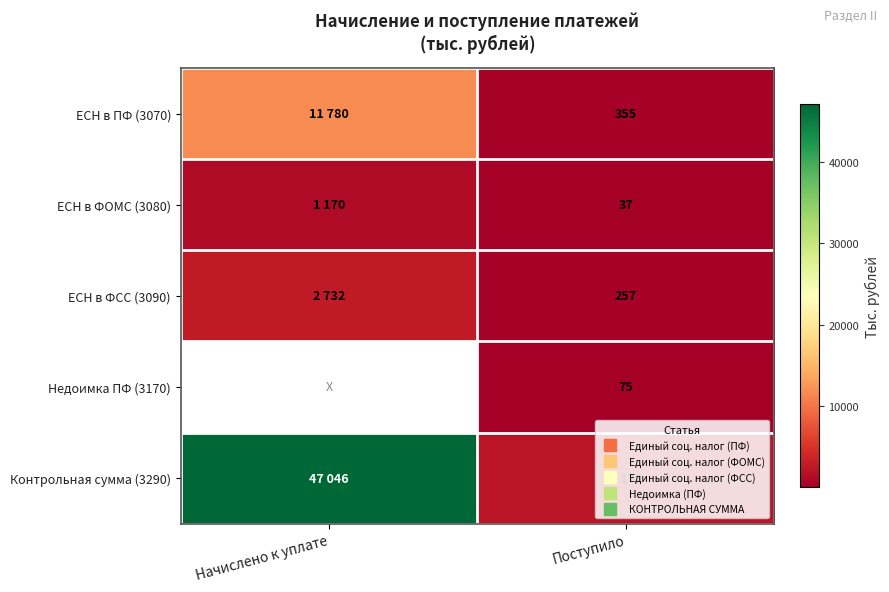

At how many categories does at least one series exceed 1033?

2